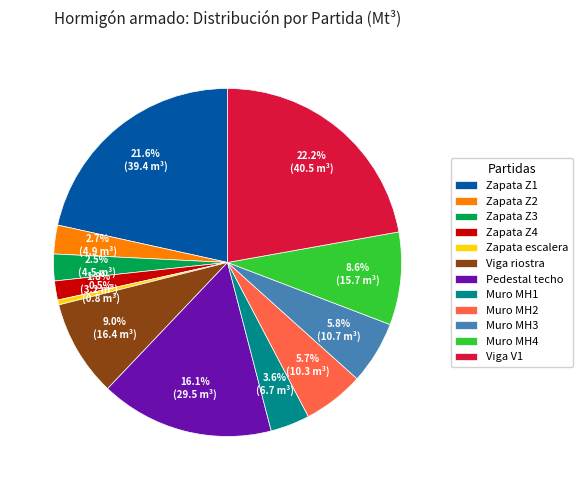

How many slices are in this pie chart?

12